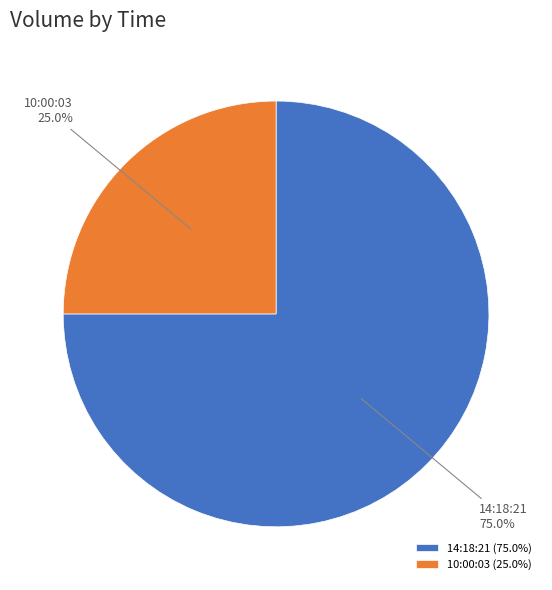

True or false: 14:18:21 accounts for 75% of the total.

True